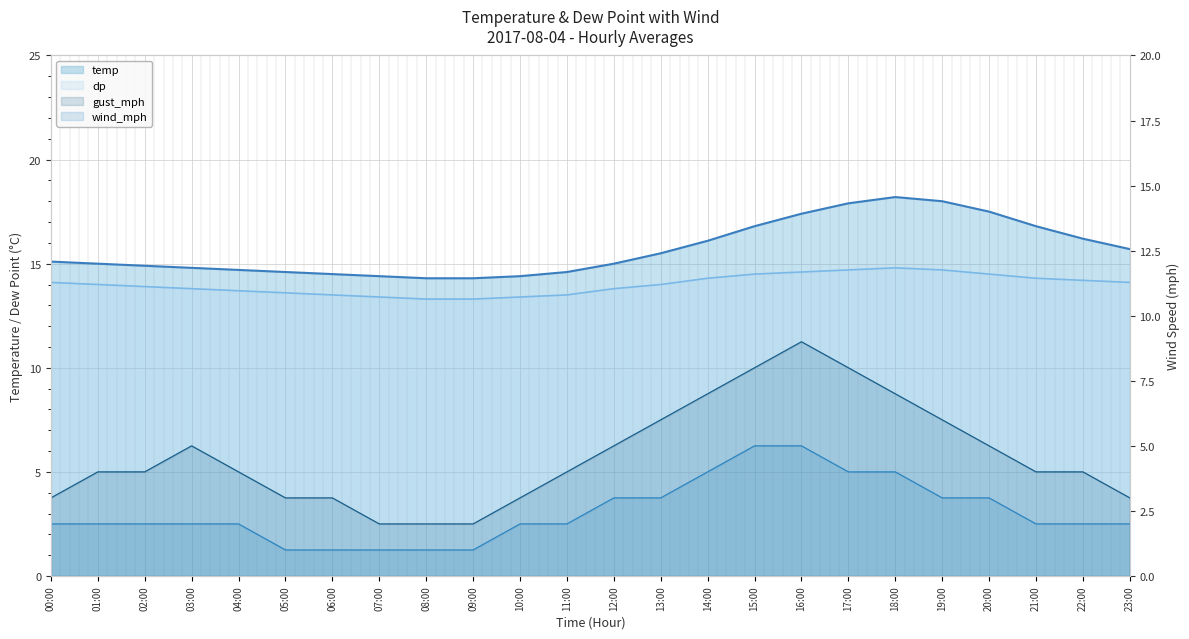

Is it true that gust_mph equals 3.0 at 23:00?

True